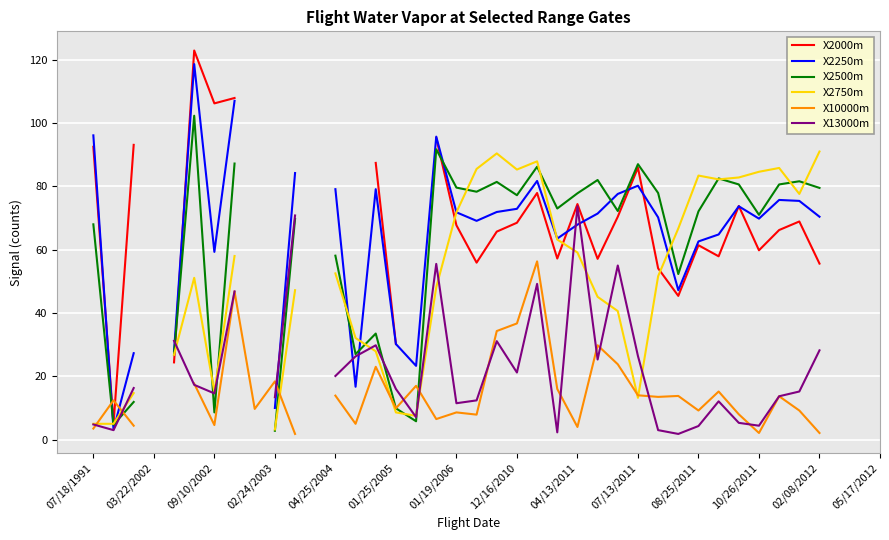

What is the label of the 33rd point from the right?

04/25/2004